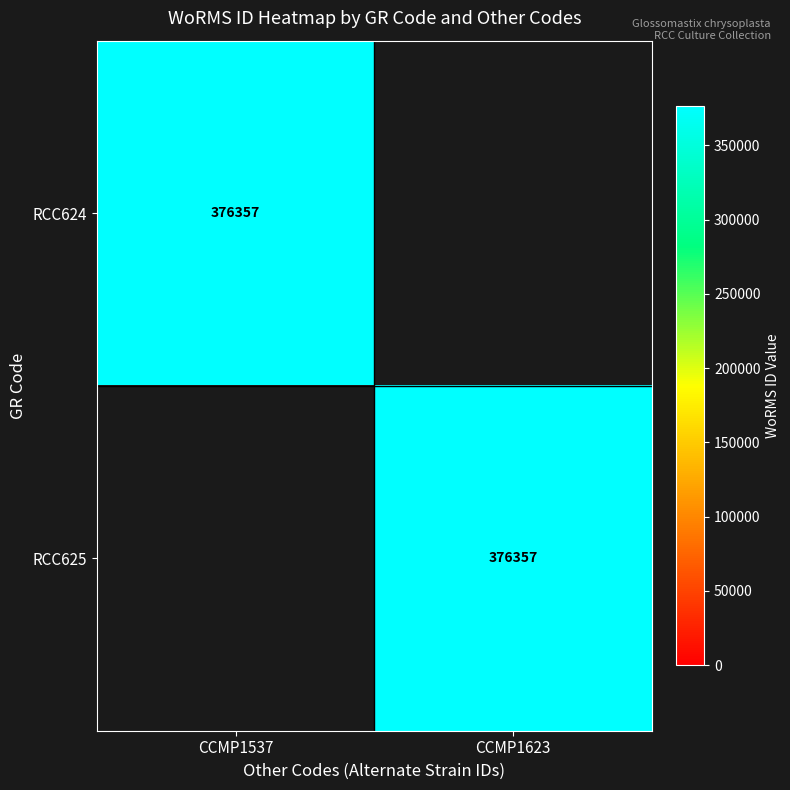

The RCC625 series shows 376357 at CCMP1623. True or false?

True